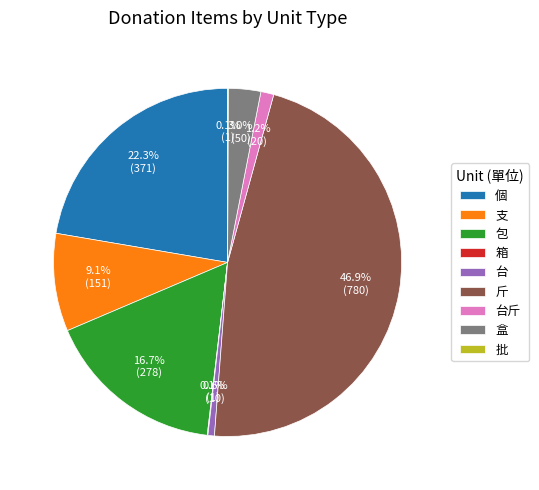

Between 個 and 包, which is larger?

個